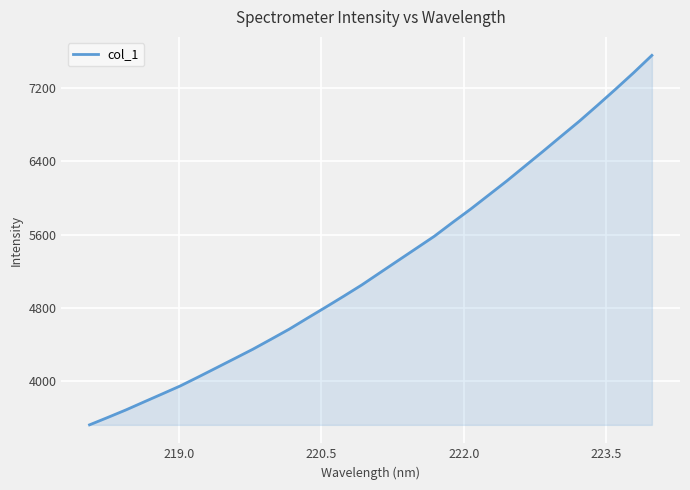

Reading left to right, transcribe all the data shown in this chart.

3520.2	3600.7	3683.0	3770.8	3857.9	3945.8	4044.3	4144.8	4245.6	4347.1	4455.9	4566.0	4686.1	4804.9	4925.7	5049.3	5182.7	5315.6	5448.4	5581.4	5731.3	5877.7	6031.9	6186.3	6348.4	6510.1	6675.2	6839.0	7012.3	7188.6	7369.3	7557.6